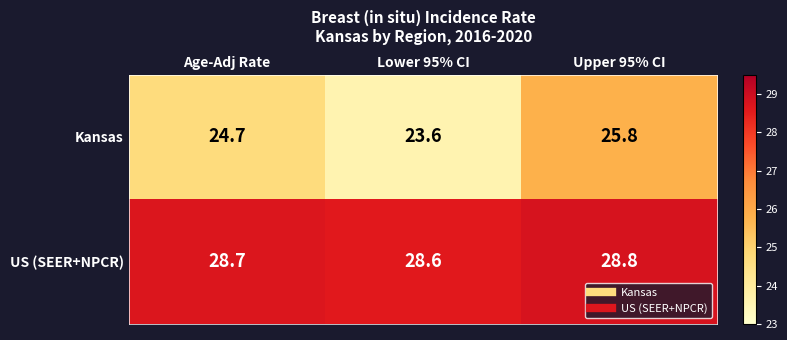

How many series are shown in this chart?

2